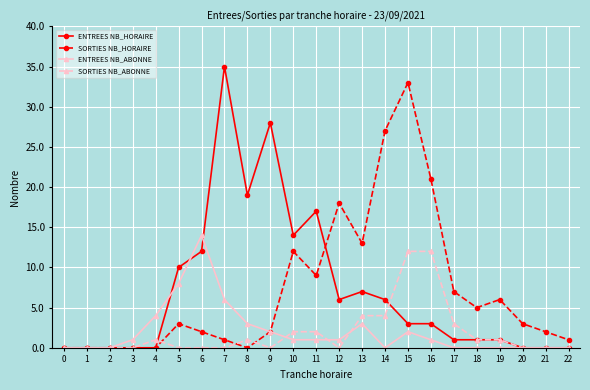

Which category has the highest value in the SORTIES NB_HORAIRE series?

15